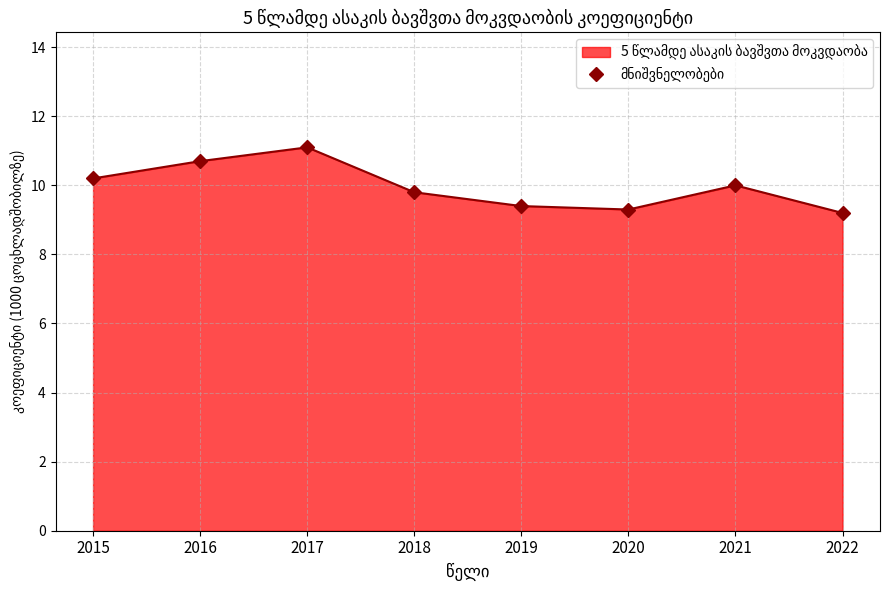

What is the sum of all values?

79.7